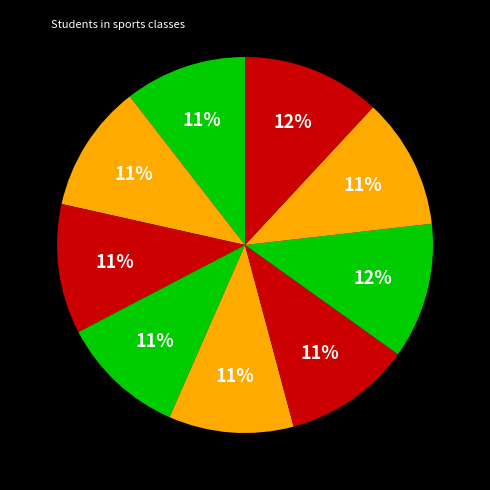

Count the number of slices in the pie.

9